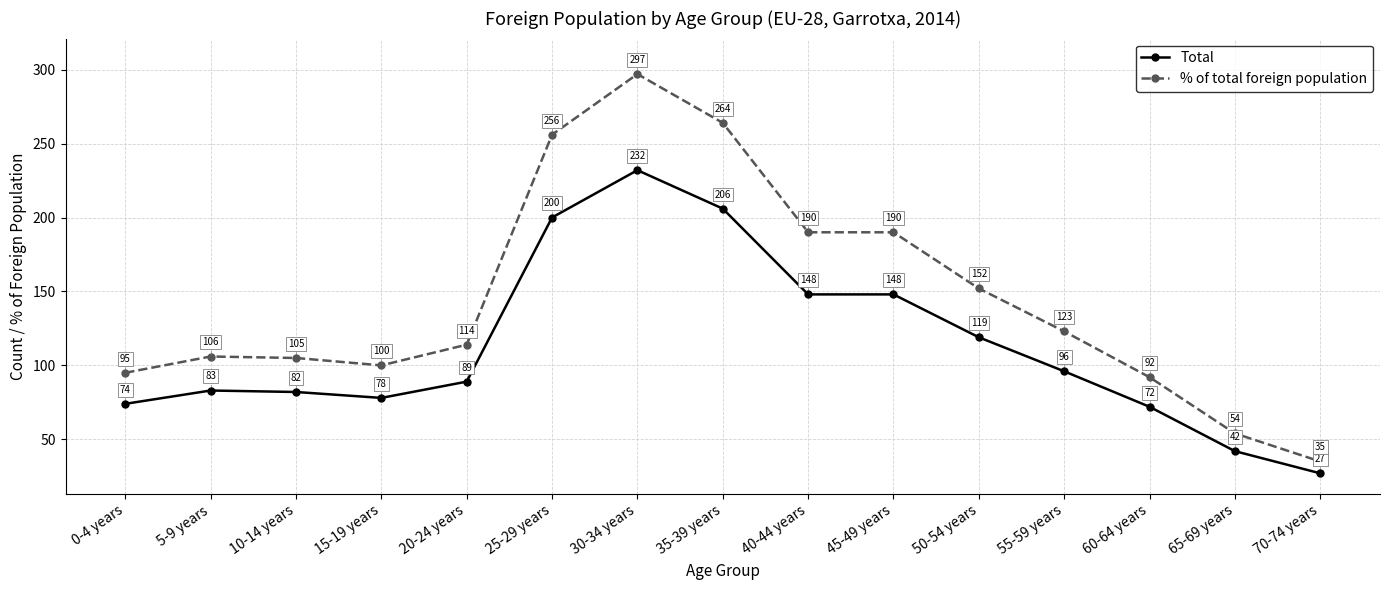

What is the sum of all % of total foreign population values?

2173